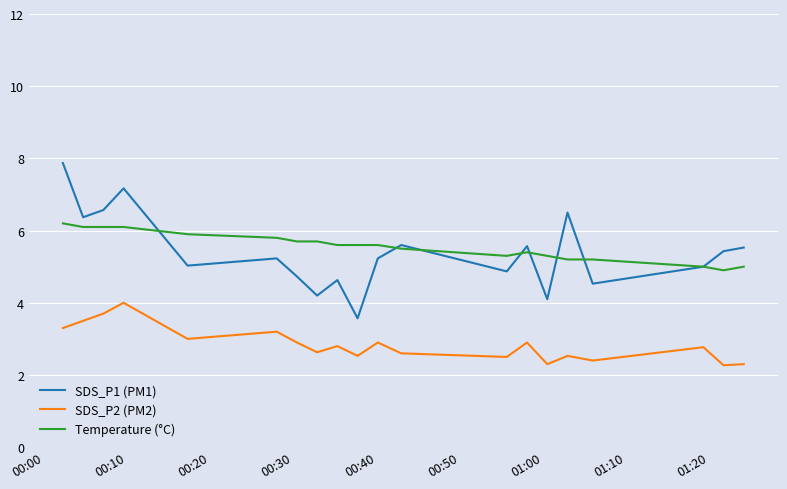

True or false: SDS_P1 (PM1) and SDS_P2 (PM2) cross at least once.

False